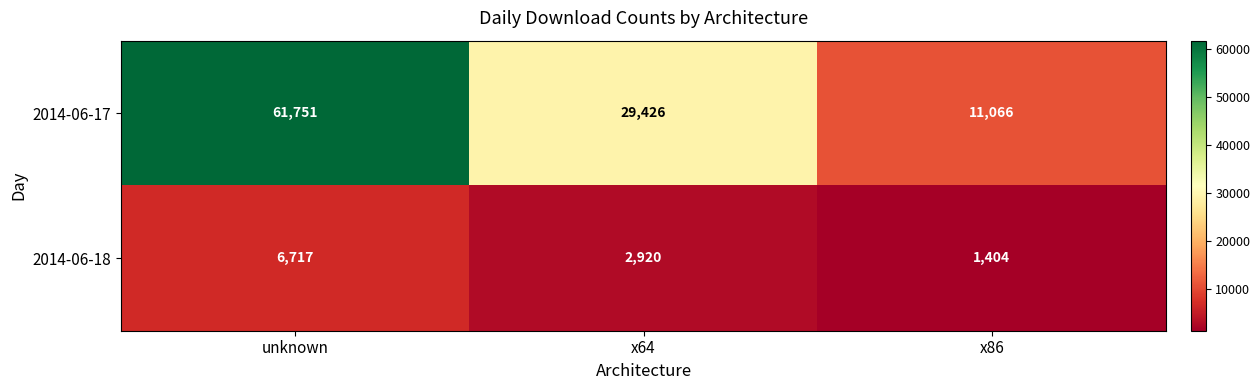

The value of 2014-06-18 at x64 is 4453. True or false?

False